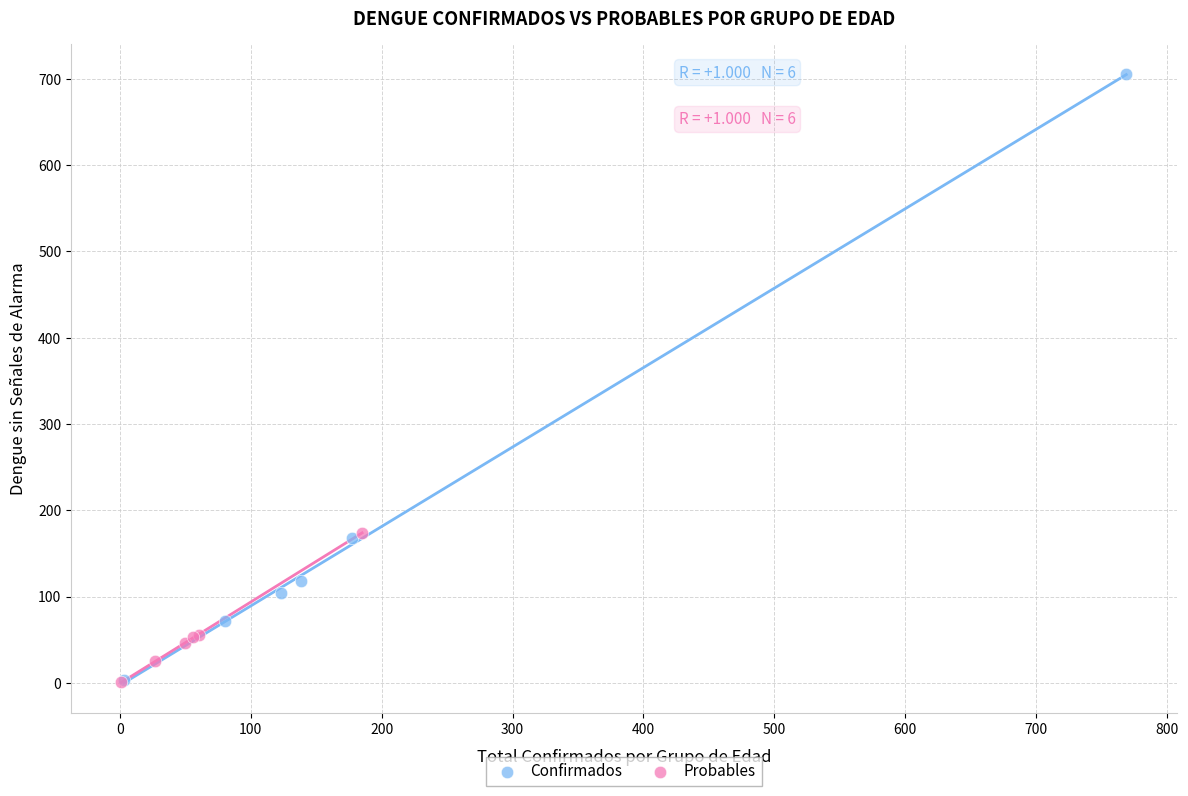

Which series reaches the maximum Y coordinate?

Confirmados